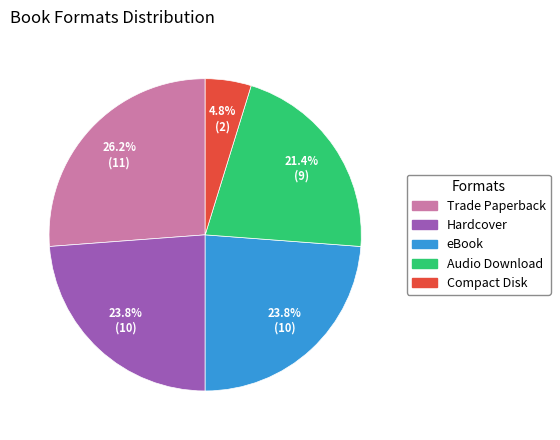

What percentage is the Trade Paperback slice, to the nearest percent?

26%